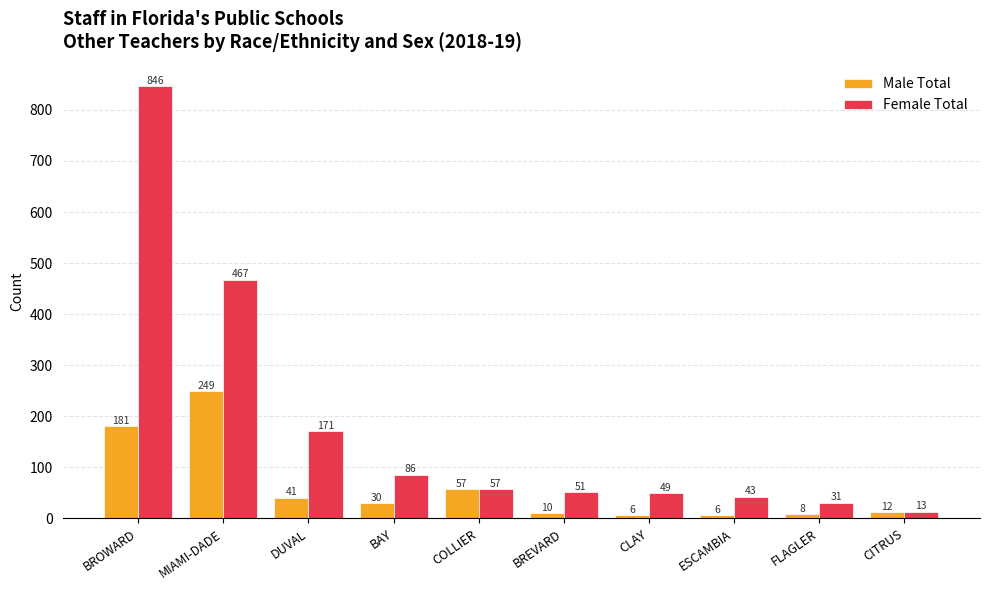

What is the difference between the Male Total values at BROWARD and ESCAMBIA?

175